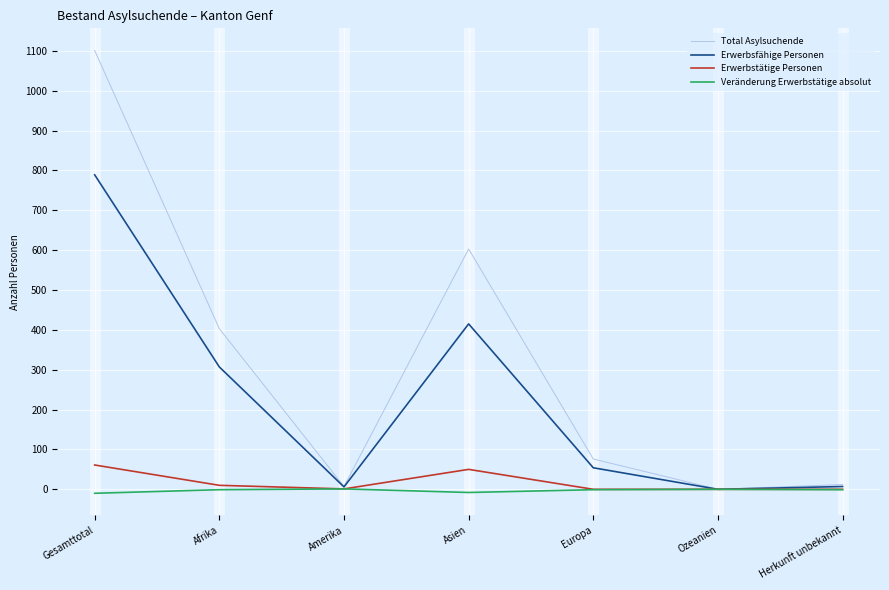

List the series in order of their peak value, lowest first.

Veränderung Erwerbstätige absolut, Erwerbstätige Personen, Erwerbsfähige Personen, Total Asylsuchende